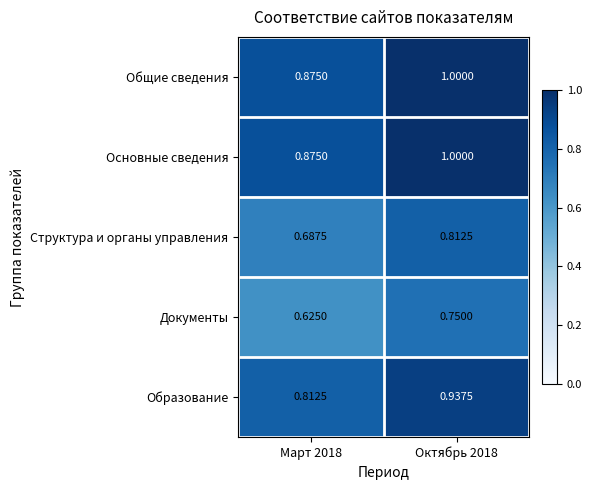

Is the value of Структура и органы управления at Март 2018 greater than the value of Общие сведения at Март 2018?

No